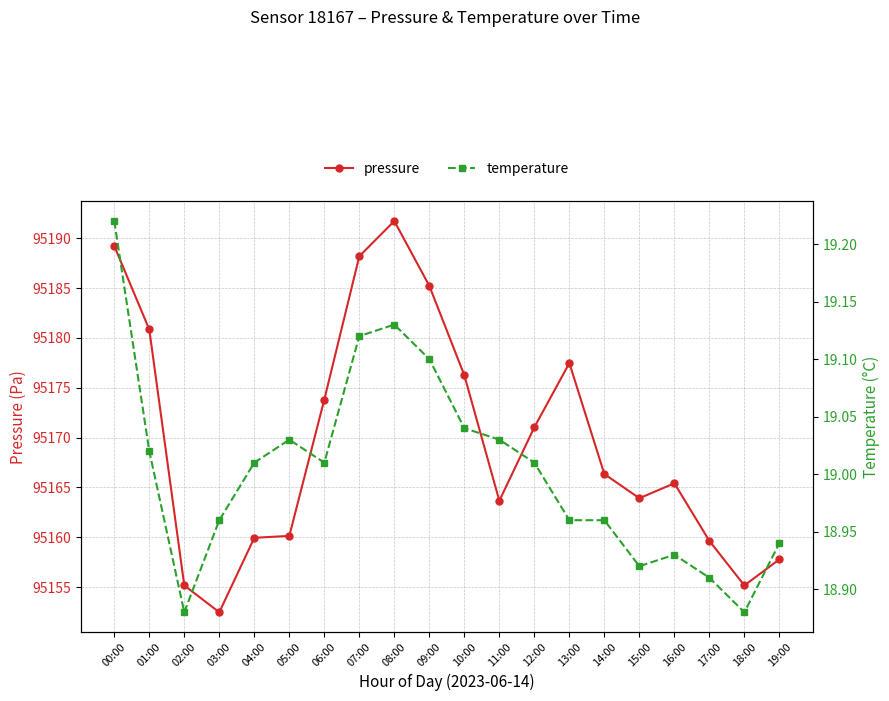

True or false: pressure has a value of 127750.6 at 19:00.

False